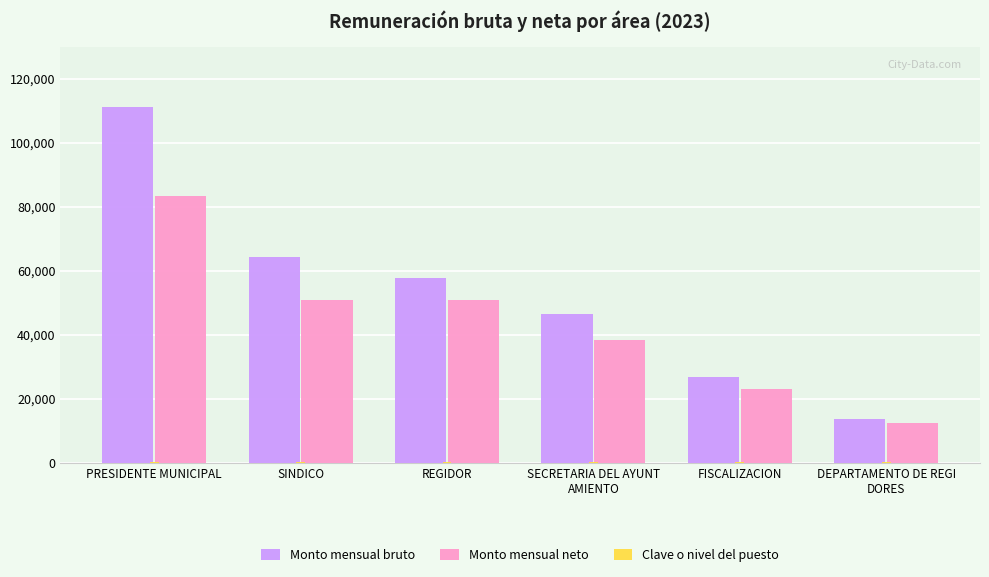

Is it true that Monto mensual neto equals 75306 at REGIDOR?

False